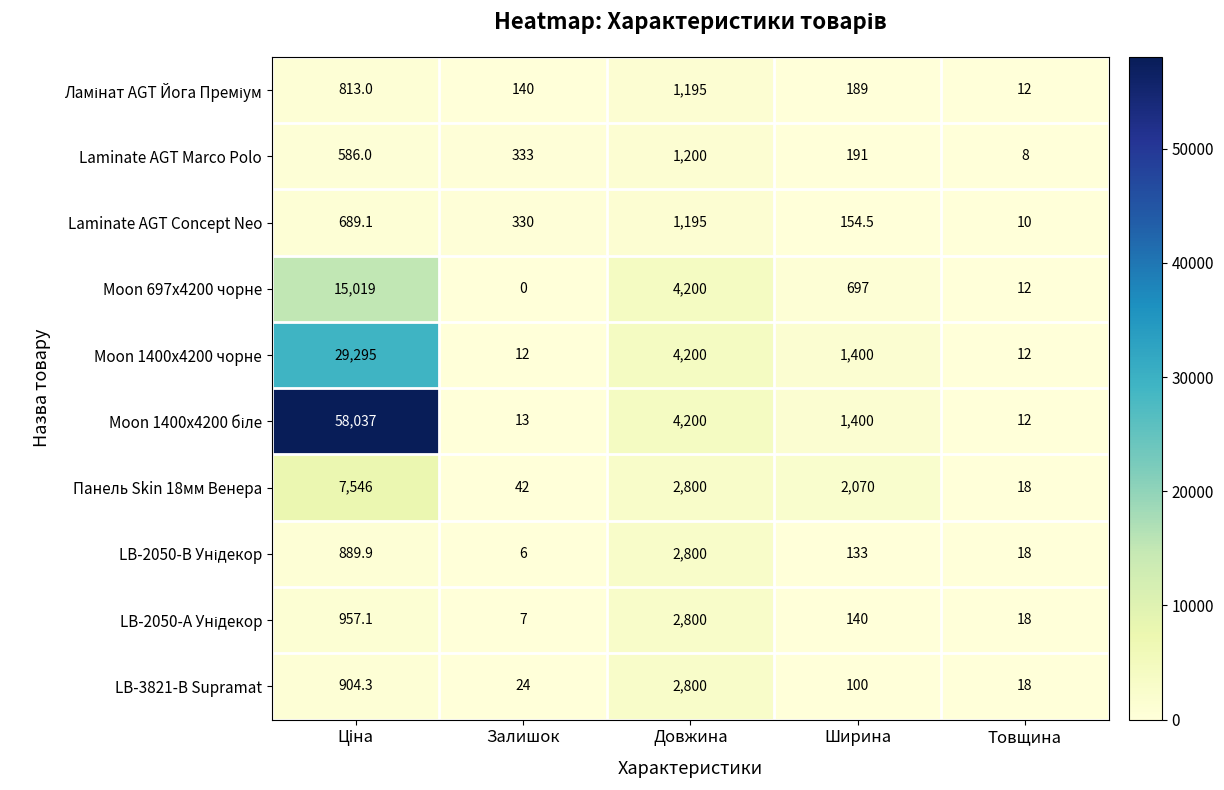

What is the lowest value of the Moon 1400x4200 чорне series?

12.0